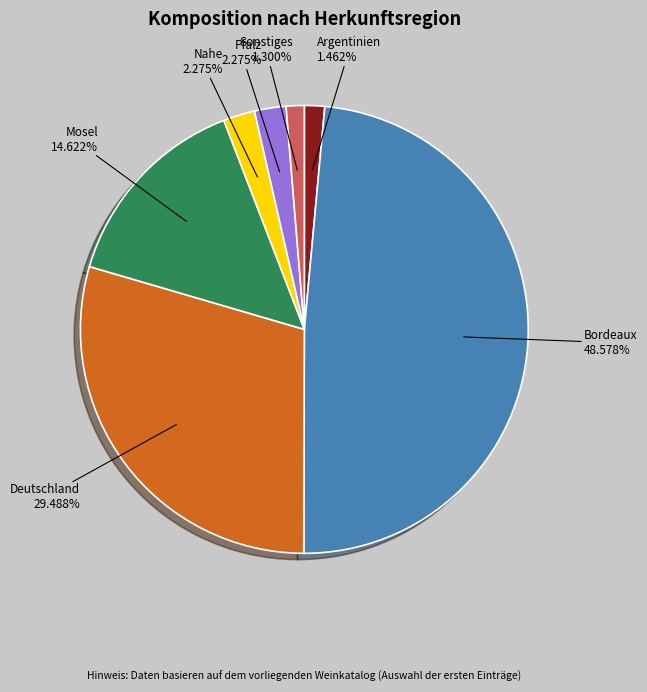

Is the sum of Sonstiges and Pfalz greater than half?

No